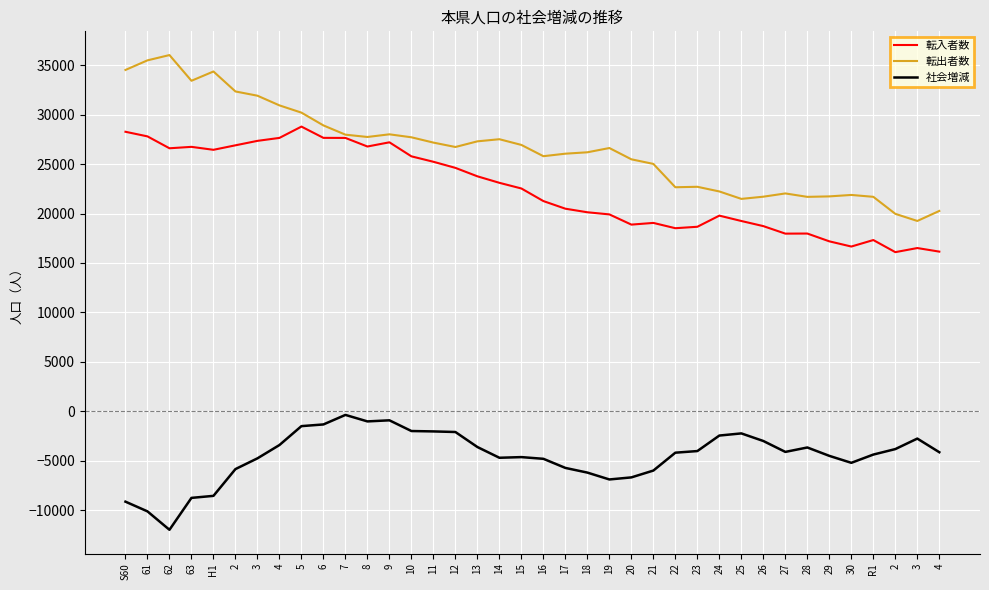

What is the difference between the highest and lowest values at 16?

30588